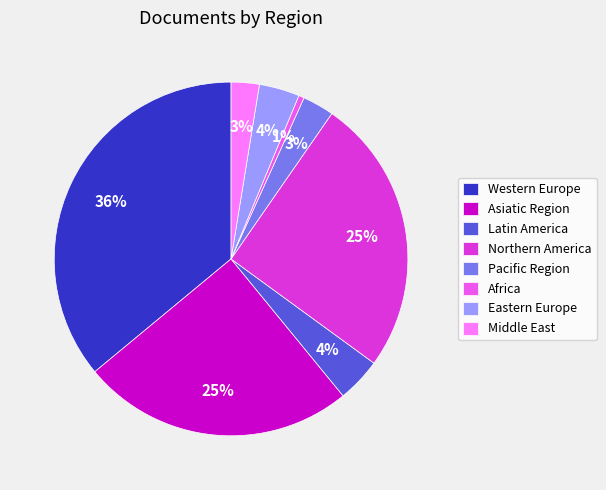

To the nearest percent, what portion does Western Europe represent?

36%